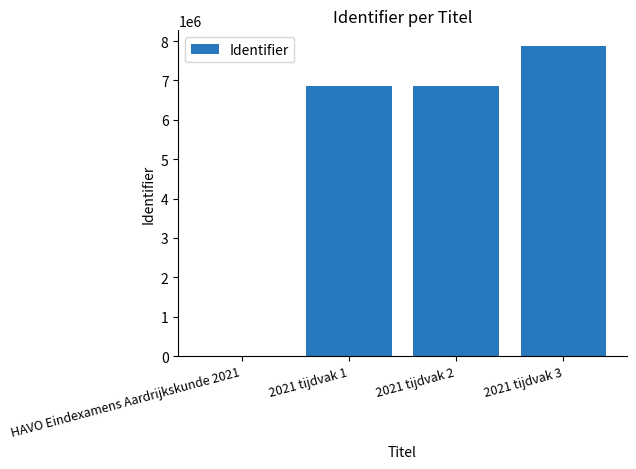

What is the change in value from HAVO Eindexamens Aardrijkskunde 2021 to 2021 tijdvak 1?

+6847523